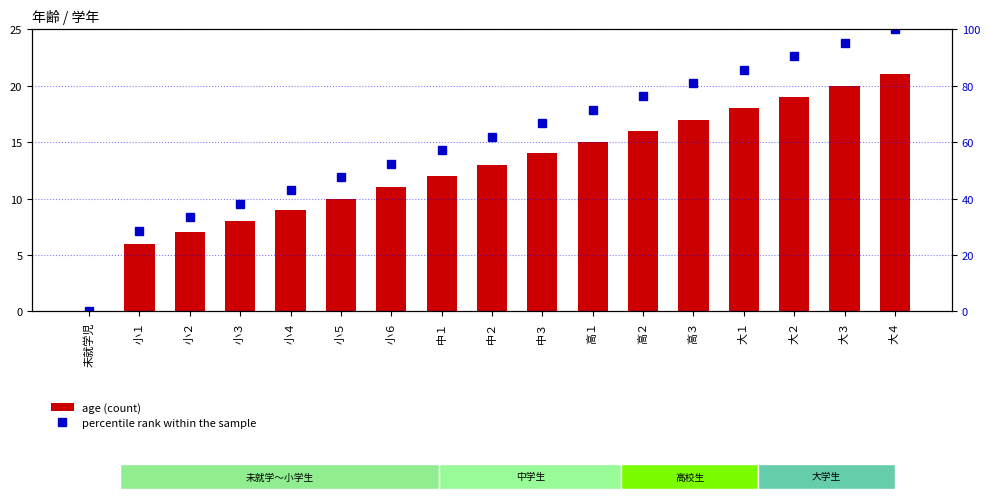

Which series changed the most between 小４ and 大１?

percentile rank within the sample